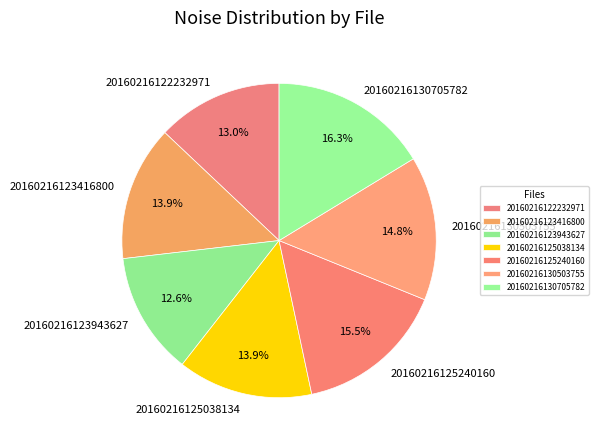

Which slice is the largest?

20160216130705782